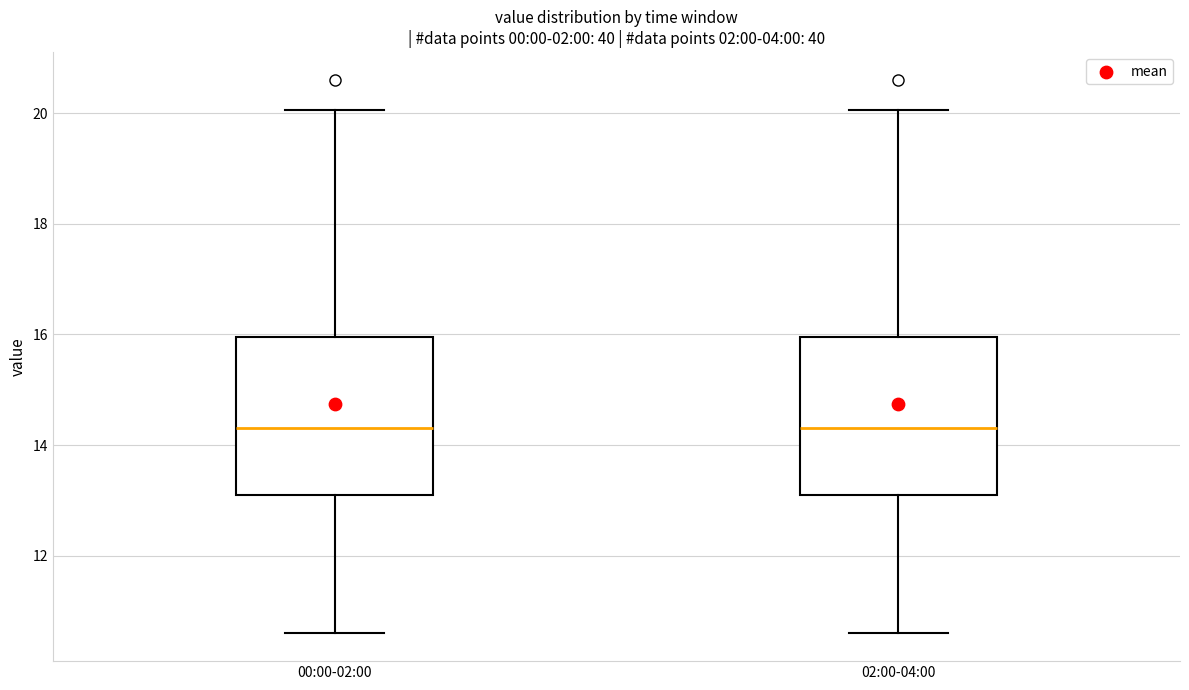

Reading left to right, transcribe this box plot: for each box, give where its median line is, the range the box spans, and where its two whiskers end, as read against the y-axis. The values are not printed on the chart, so give them approximately, as read against the axis.

00:00-02:00: median 14.4, box 13.0 to 16.0, whiskers 10.6 to 20.0
02:00-04:00: median 14.4, box 13.0 to 16.0, whiskers 10.6 to 20.0